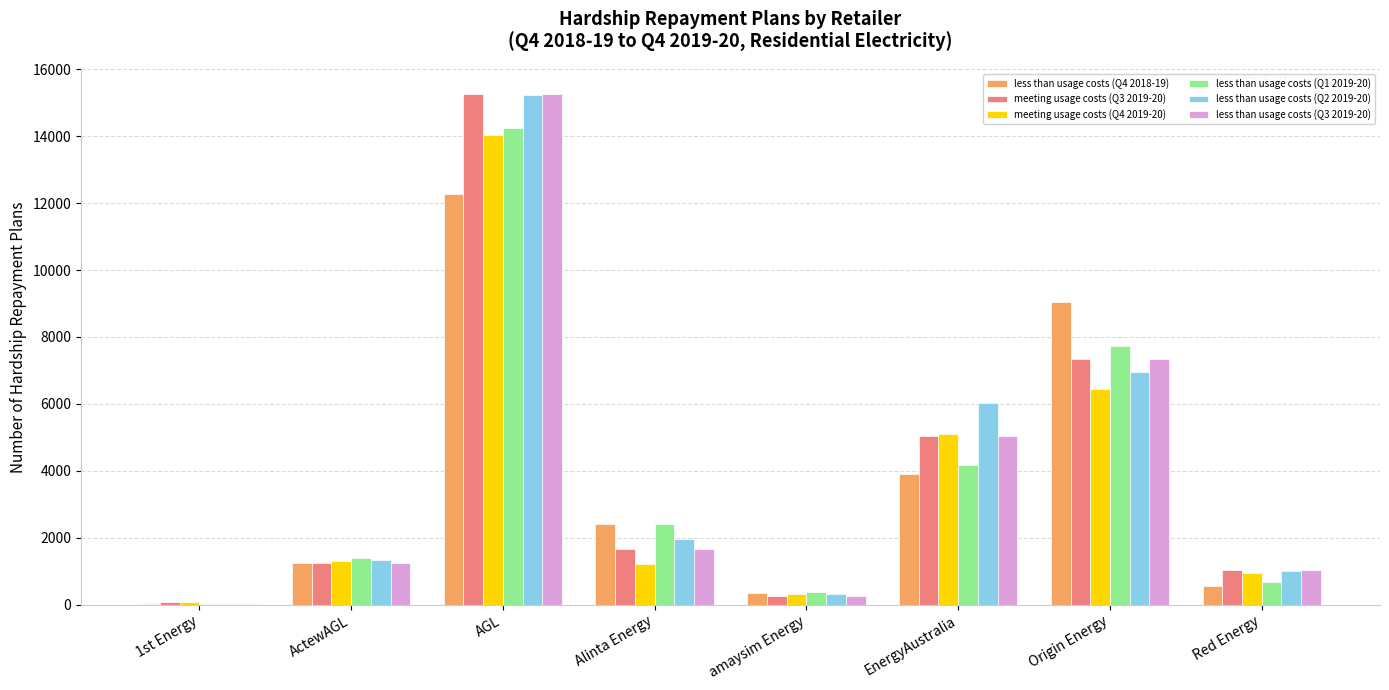

Reading right to left, transcribe all the data shown in this chart.

less than usage costs (Q4 2018-19): Red Energy=544	Origin Energy=9054	EnergyAustralia=3911	amaysim Energy=359	Alinta Energy=2397	AGL=12287	ActewAGL=1251	1st Energy=23
meeting usage costs (Q3 2019-20): Red Energy=1023	Origin Energy=7341	EnergyAustralia=5032	amaysim Energy=253	Alinta Energy=1671	AGL=15246	ActewAGL=1244	1st Energy=68
meeting usage costs (Q4 2019-20): Red Energy=935	Origin Energy=6453	EnergyAustralia=5099	amaysim Energy=304	Alinta Energy=1213	AGL=14042	ActewAGL=1317	1st Energy=75
less than usage costs (Q1 2019-20): Red Energy=688	Origin Energy=7740	EnergyAustralia=4183	amaysim Energy=374	Alinta Energy=2402	AGL=14230	ActewAGL=1401	1st Energy=33
less than usage costs (Q2 2019-20): Red Energy=1010	Origin Energy=6940	EnergyAustralia=6035	amaysim Energy=330	Alinta Energy=1951	AGL=15233	ActewAGL=1345	1st Energy=33
less than usage costs (Q3 2019-20): Red Energy=1023	Origin Energy=7341	EnergyAustralia=5032	amaysim Energy=253	Alinta Energy=1671	AGL=15246	ActewAGL=1244	1st Energy=33